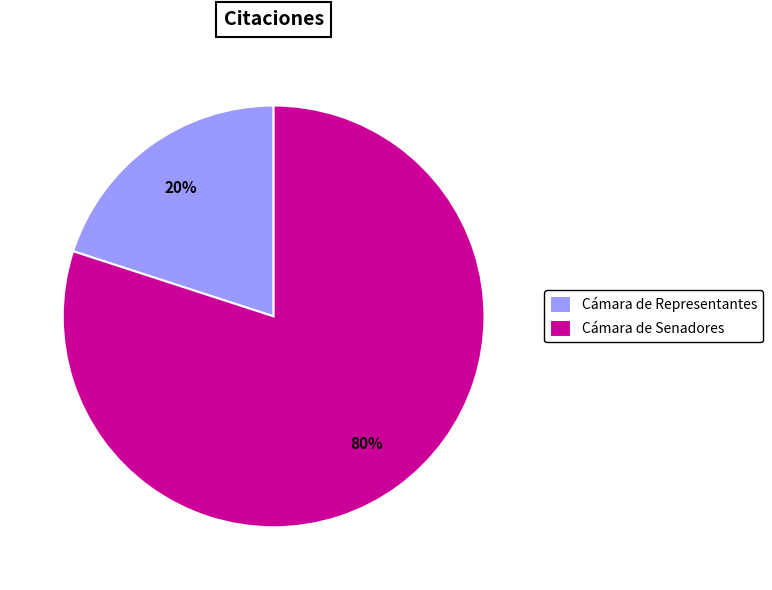

Combined, do Cámara de Senadores and Cámara de Representantes account for over 50%?

Yes